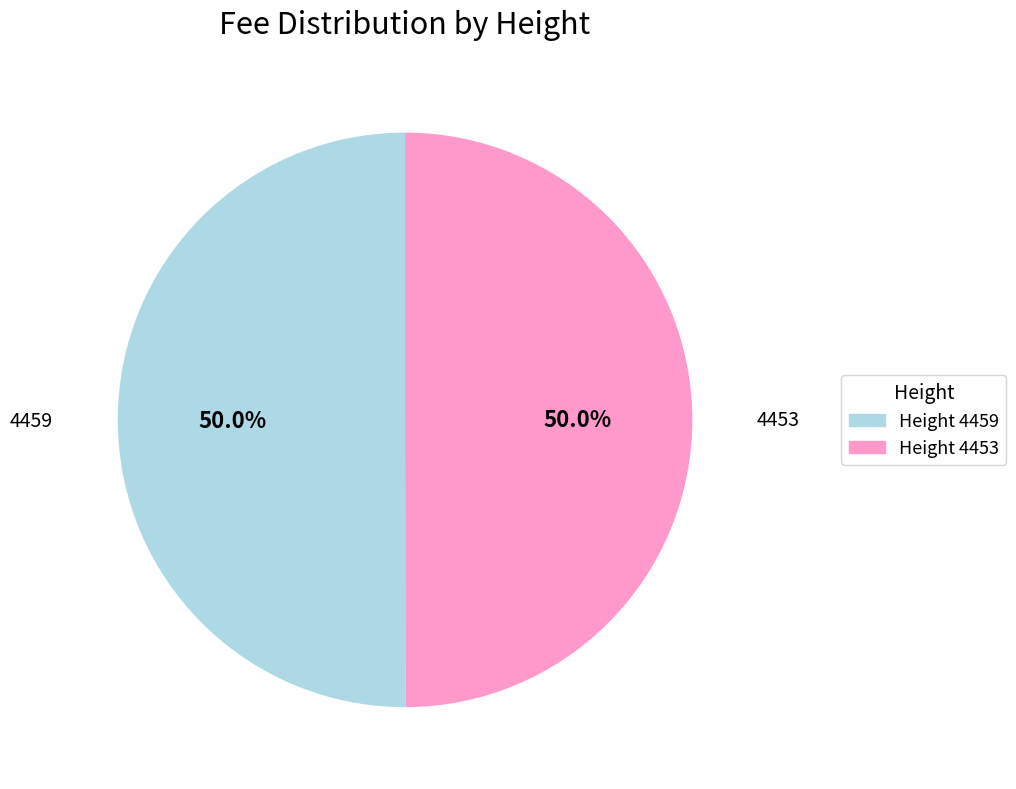

Count the number of slices in the pie.

2